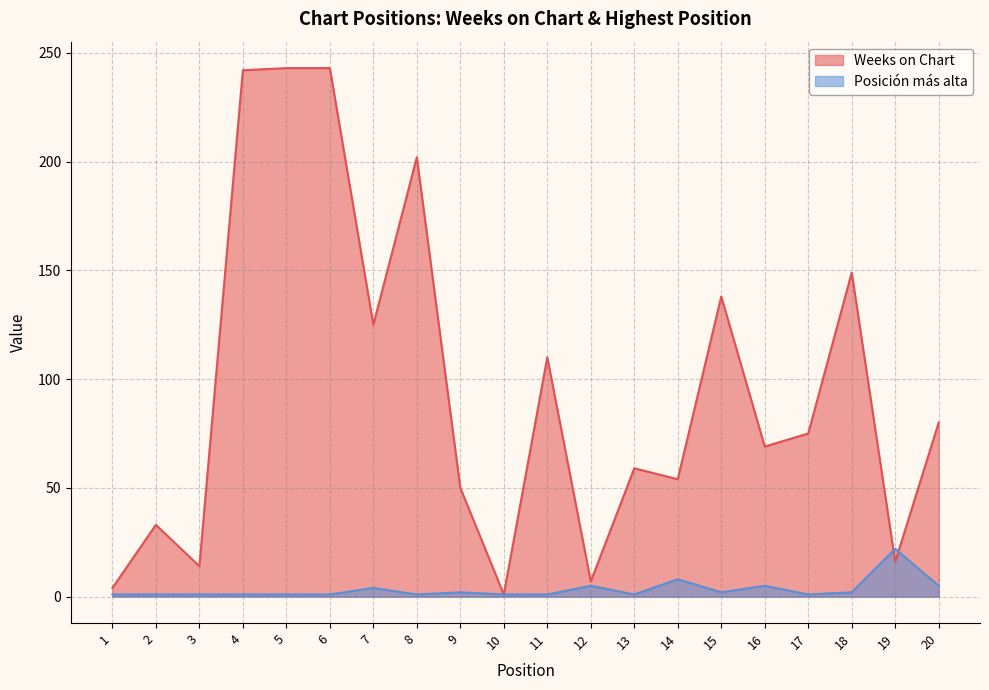

What is the value of the Posición más alta point at the 7th from the left?

4